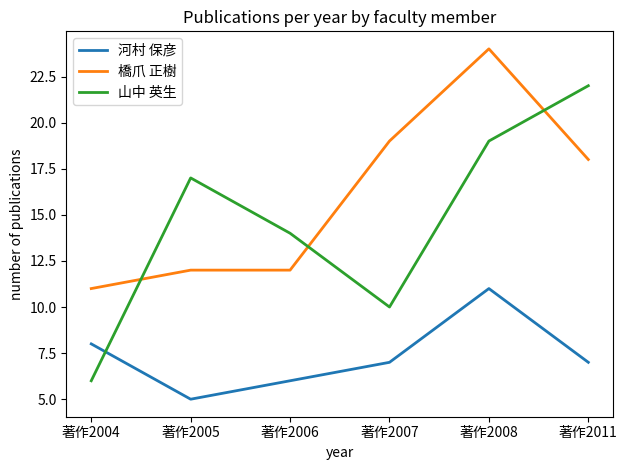

In 山中 英生, how many points are higher than both neighbors (excluding endpoints)?

1